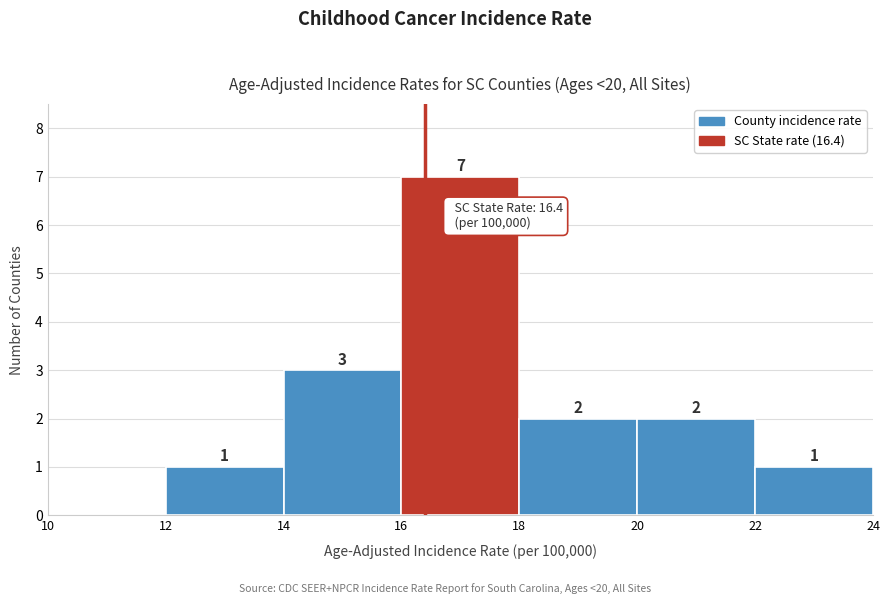

Over which range of the x-axis is the bar tallest?

16 to 18